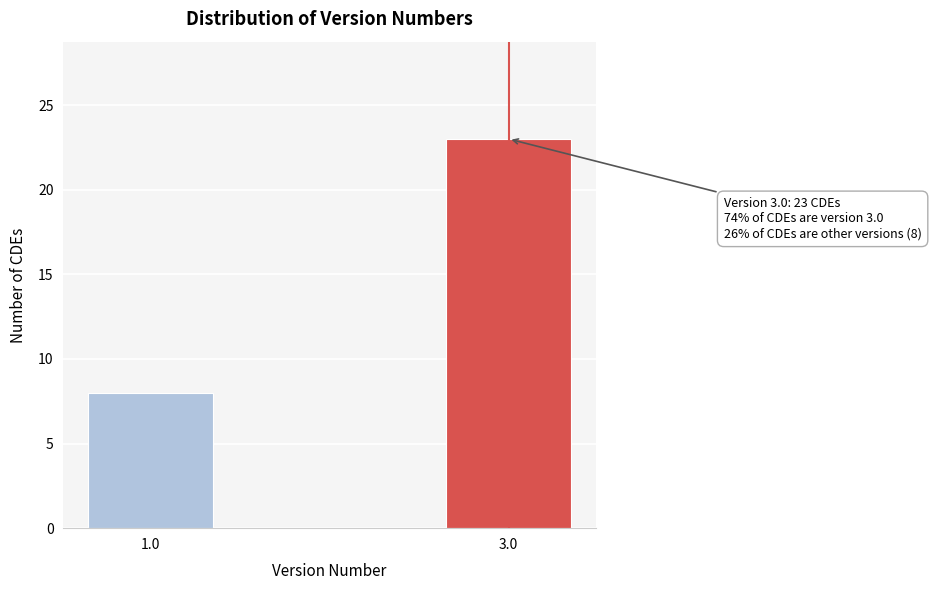

Reading right to left, extract all data points from this chart.

3.0=23	1.0=8